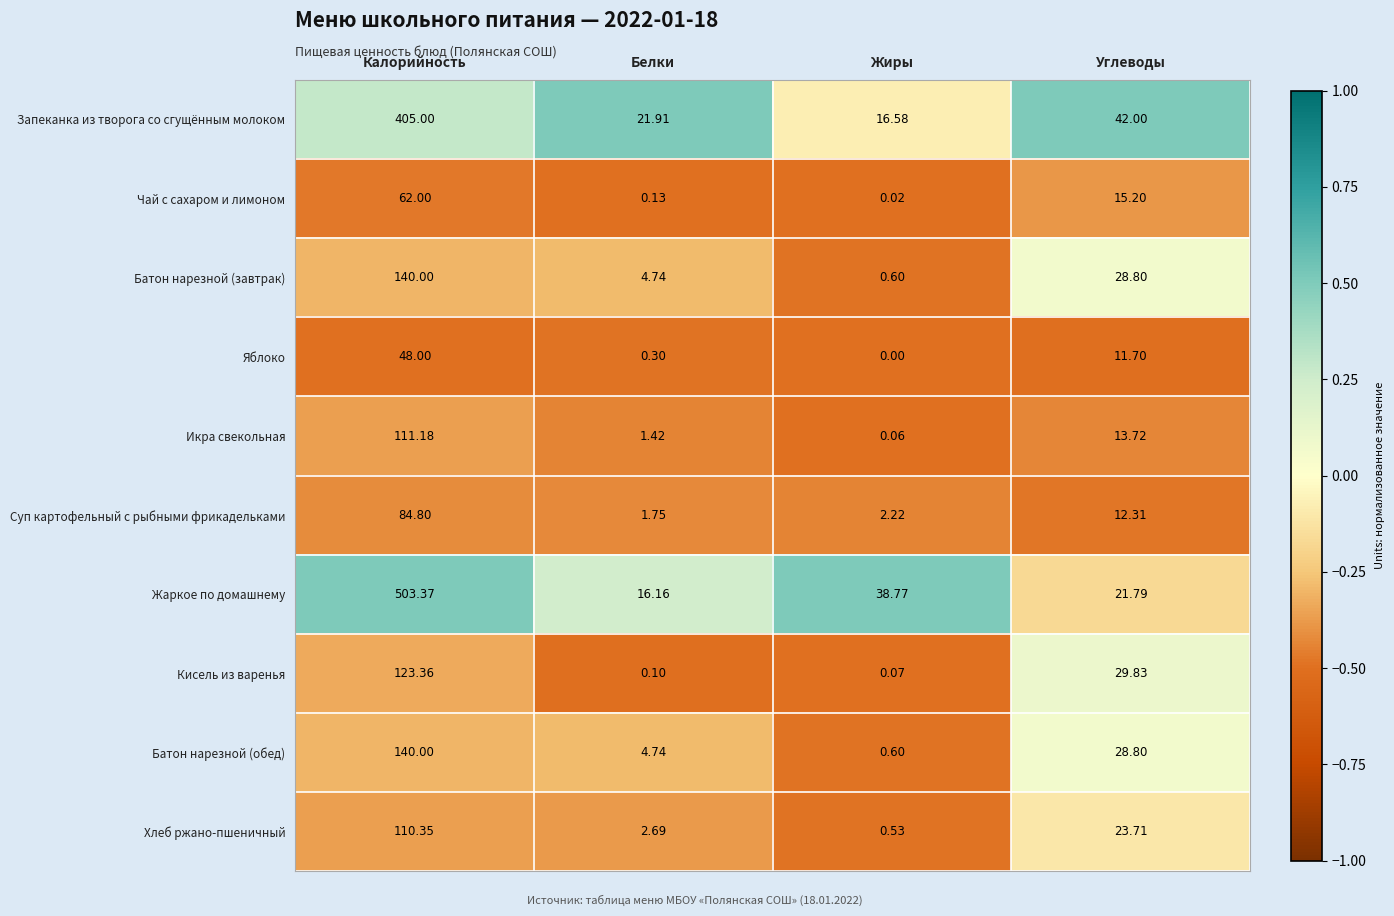

Which series has the largest total across all categories?

Жаркое по домашнему